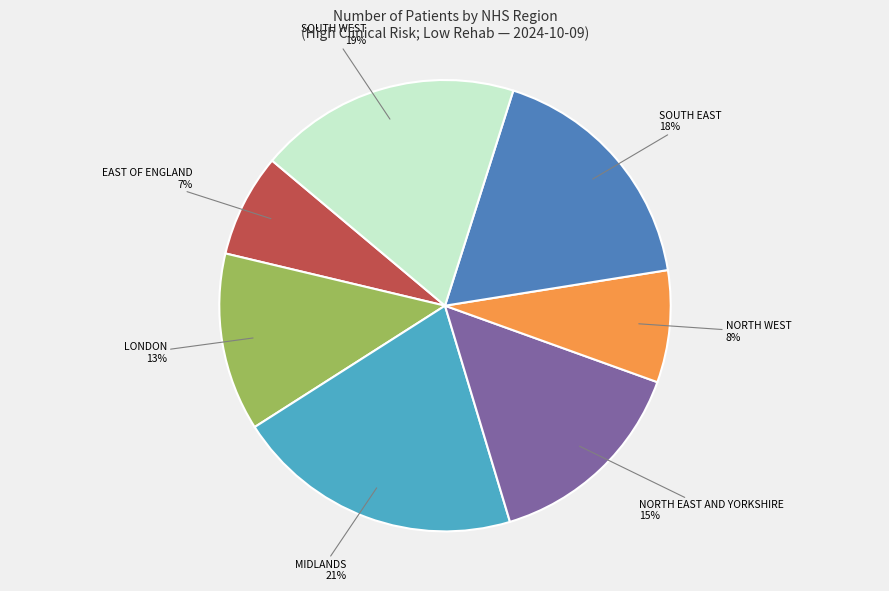

Does EAST OF ENGLAND account for over 50% of the chart?

No